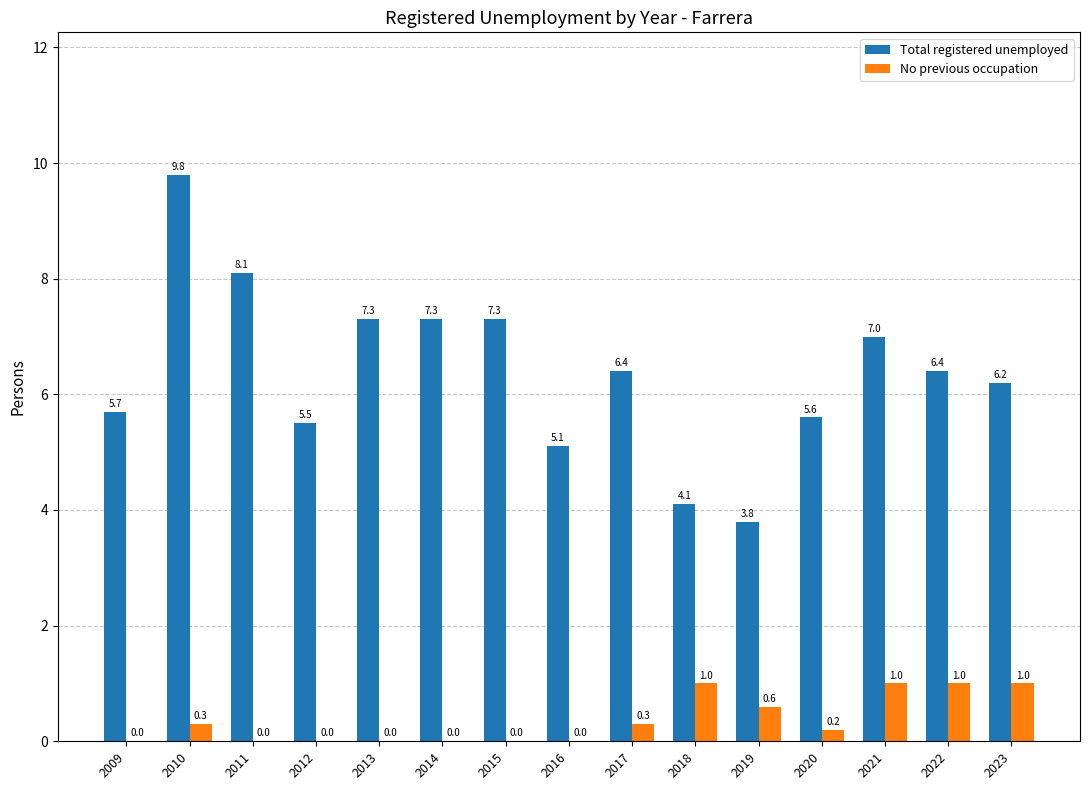

What is the sum of all No previous occupation values?

5.4